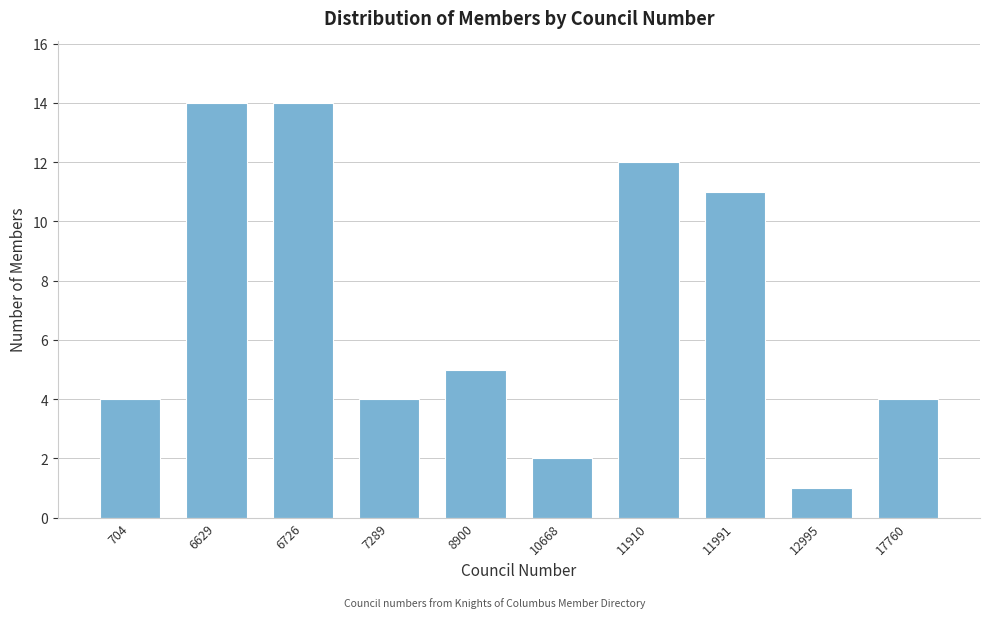

Reading right to left, what are all the values shown in this chart?

4	1	11	12	2	5	4	14	14	4